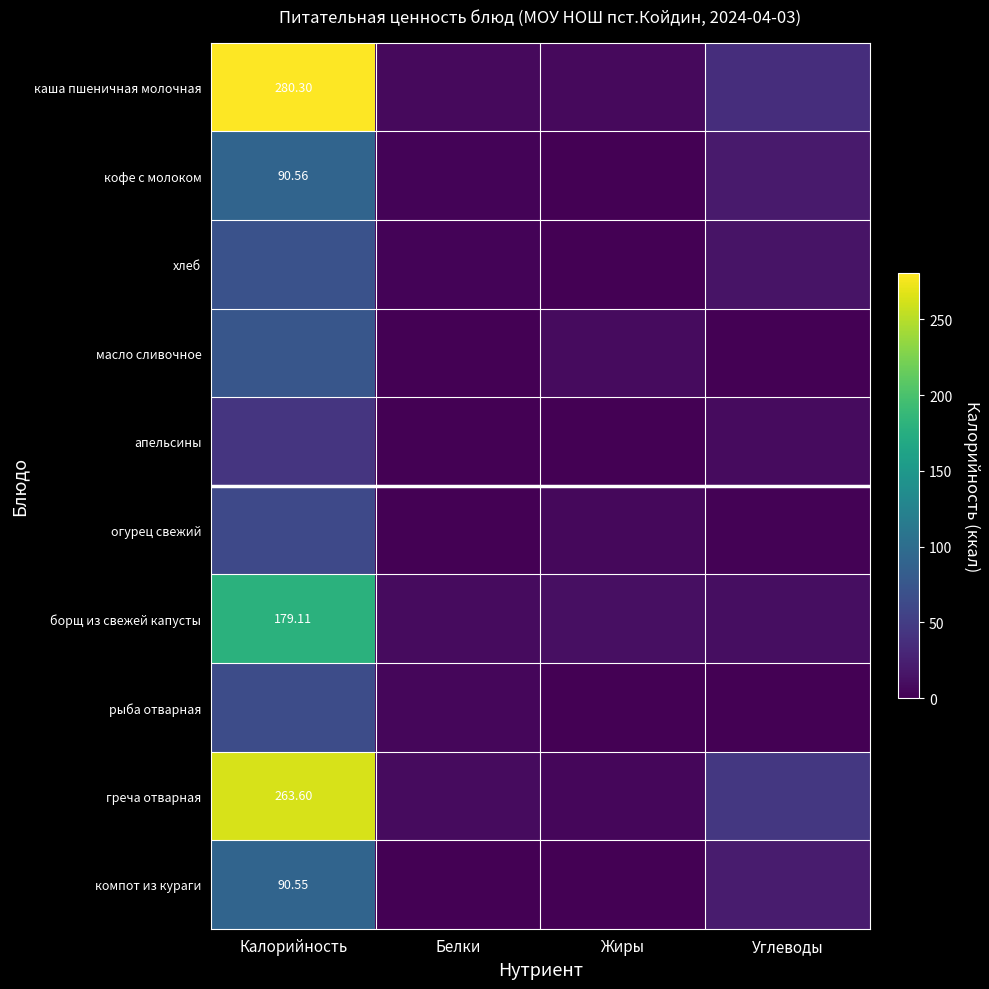

Which series has the largest total across all categories?

каша пшеничная молочная